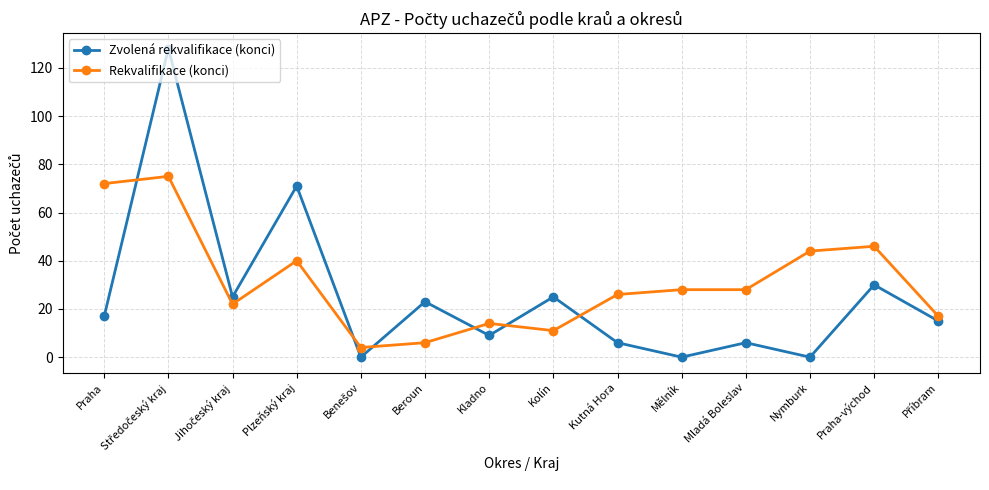

What is the highest value of the Rekvalifikace (konci) series?

75